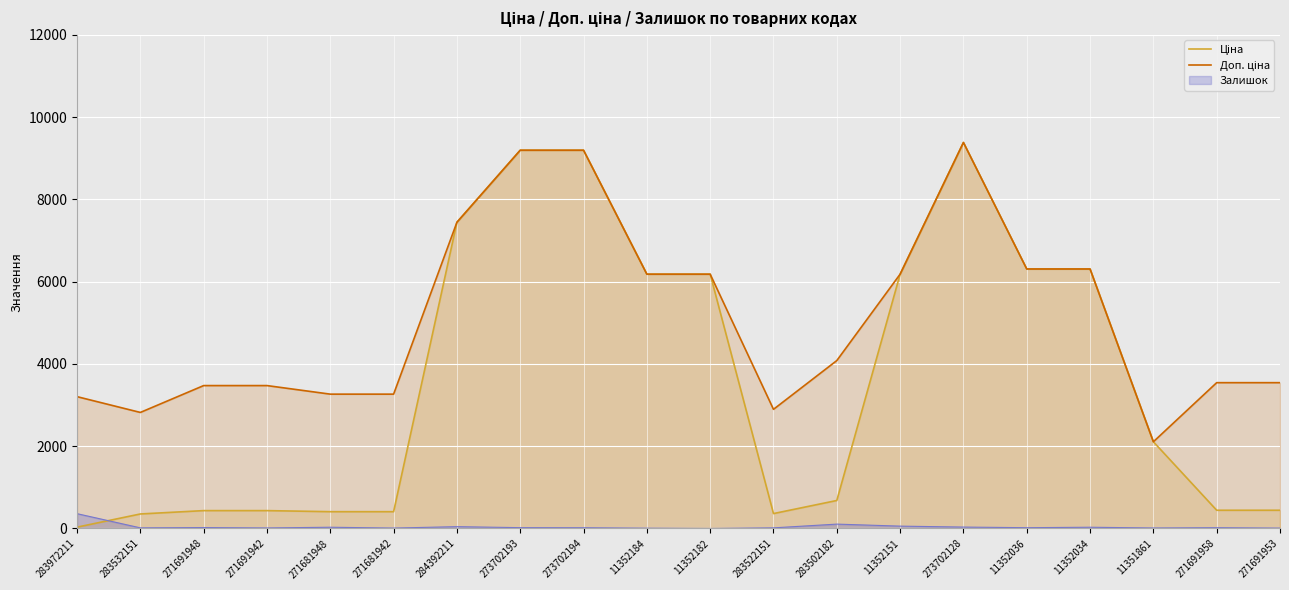

How many data points in Ціна are above 2108?

10